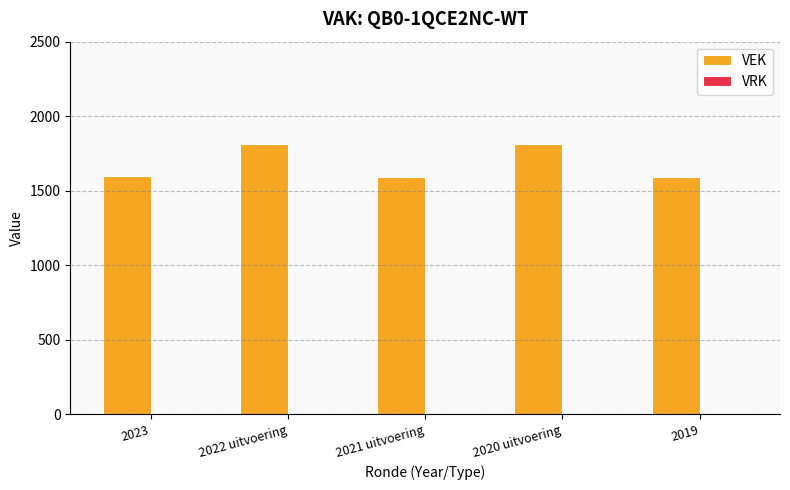

What is the change in value from 2023 to 2022 uitvoering?

+216